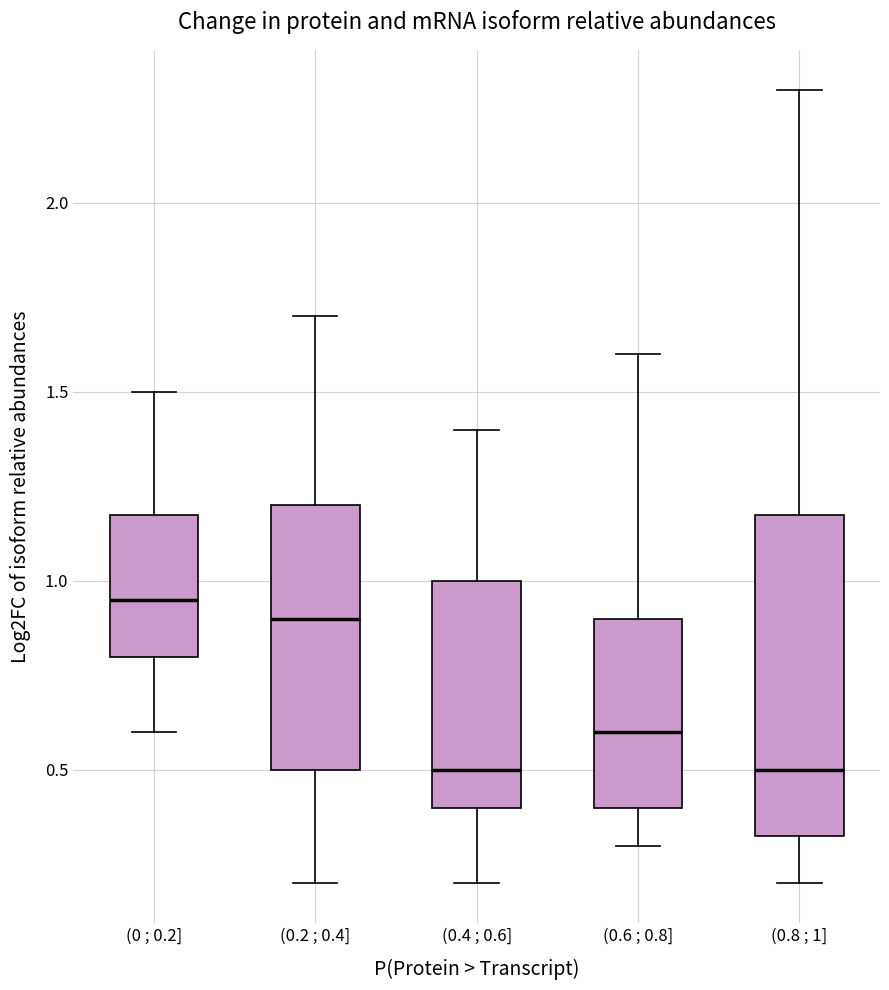

Where is the lower edge of the box for (0 ; 0.2] on the y-axis? The values are not printed on the chart, so give them approximately, as read against the axis.

0.80